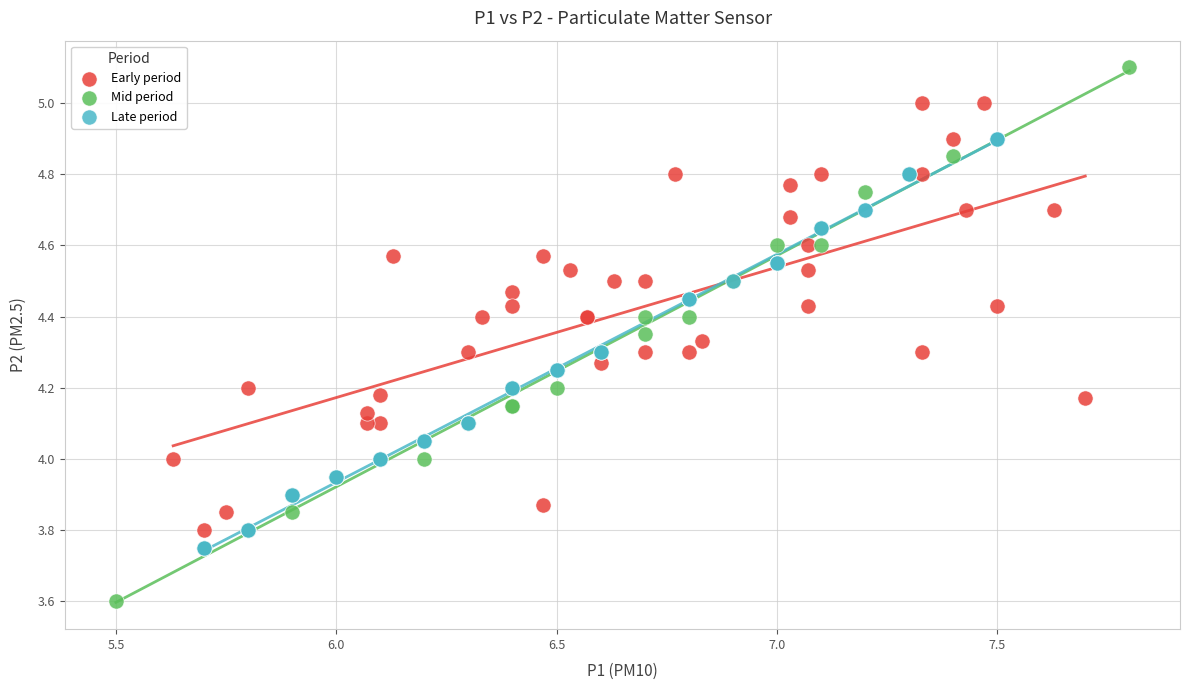

Which series has the largest Y range (max minus min)?

Mid period